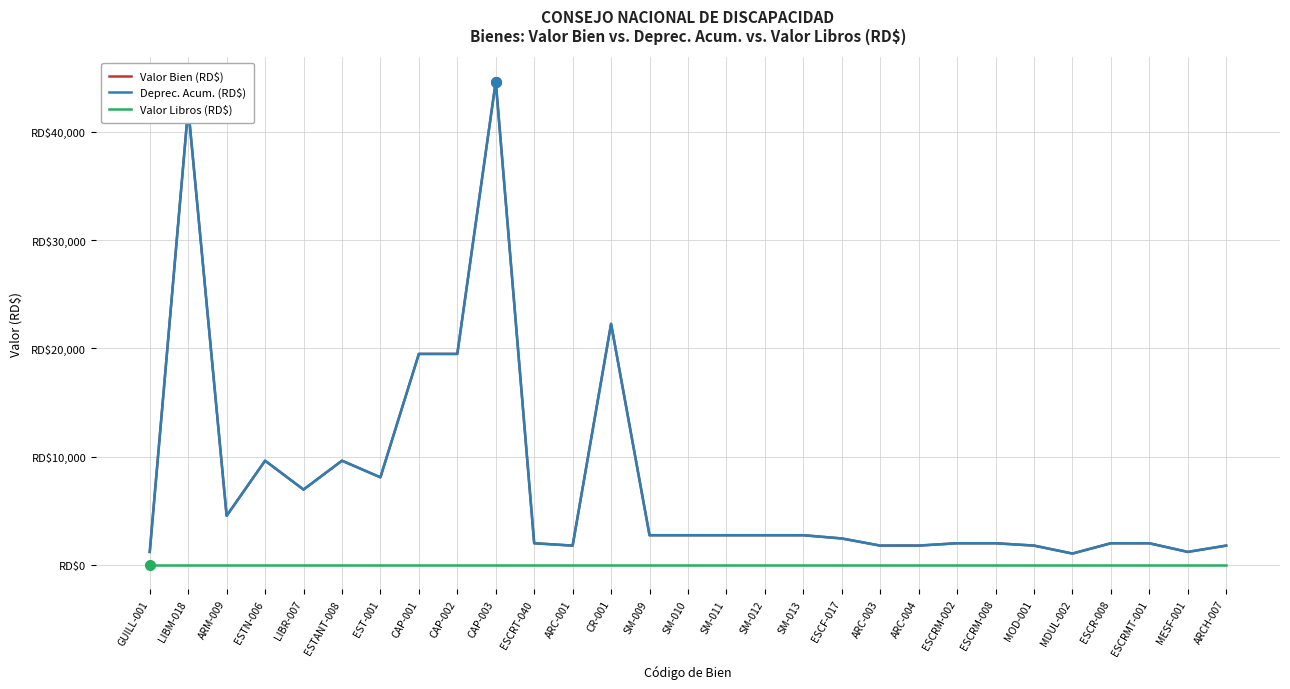

Does the chart have visible grid lines?

Yes